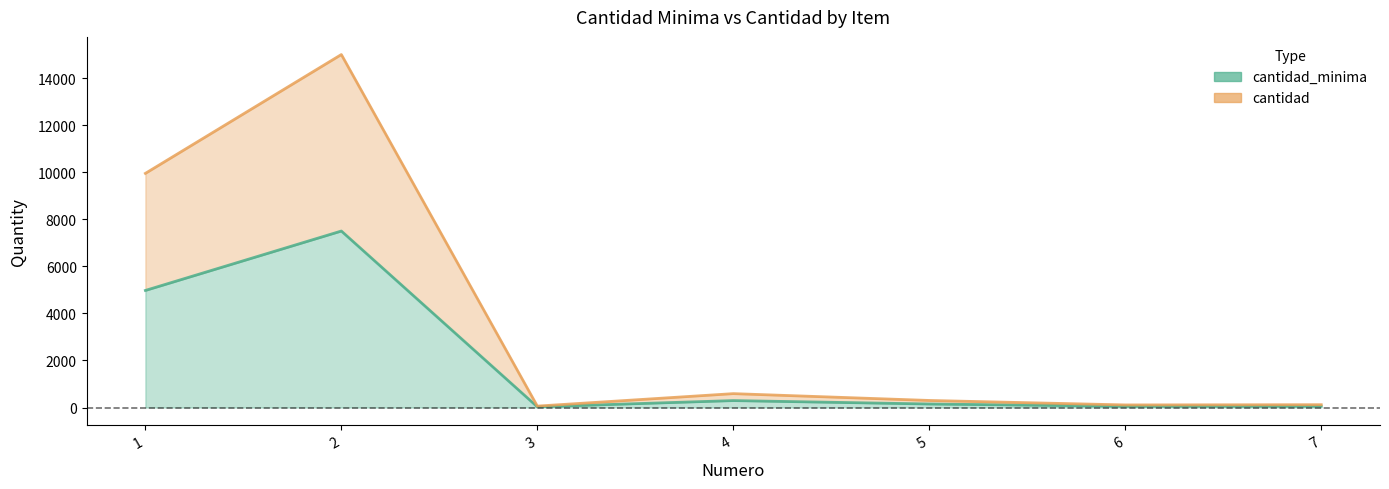

How many series are shown in this chart?

2